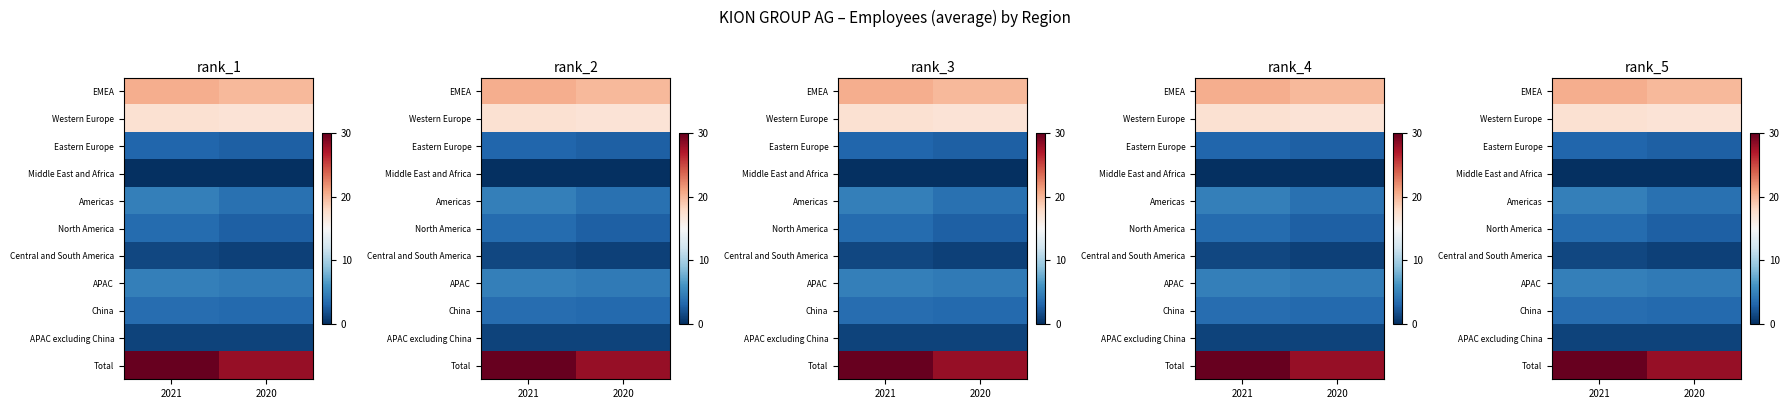

At which label does Western Europe reach its peak?

2021